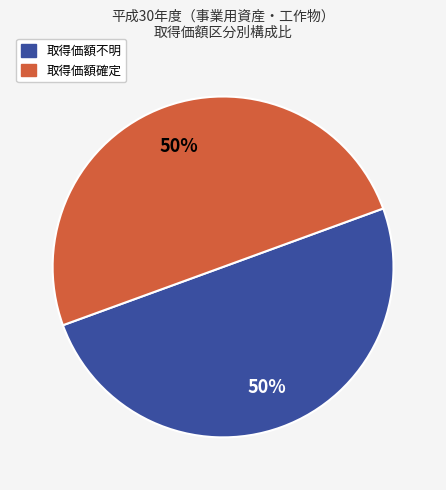

To the nearest percent, what is the average slice percentage?

50%